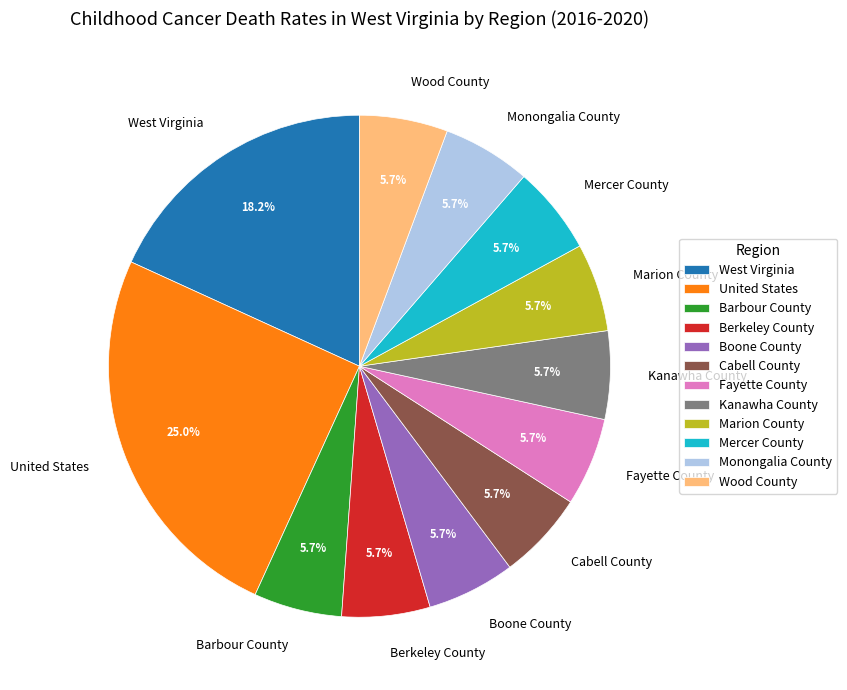

Combined, what portion of the pie is Wood County and Mercer County?

11.4%